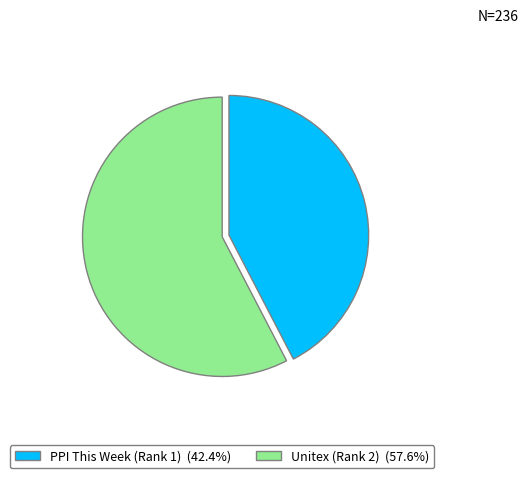

How many slices are in this pie chart?

2